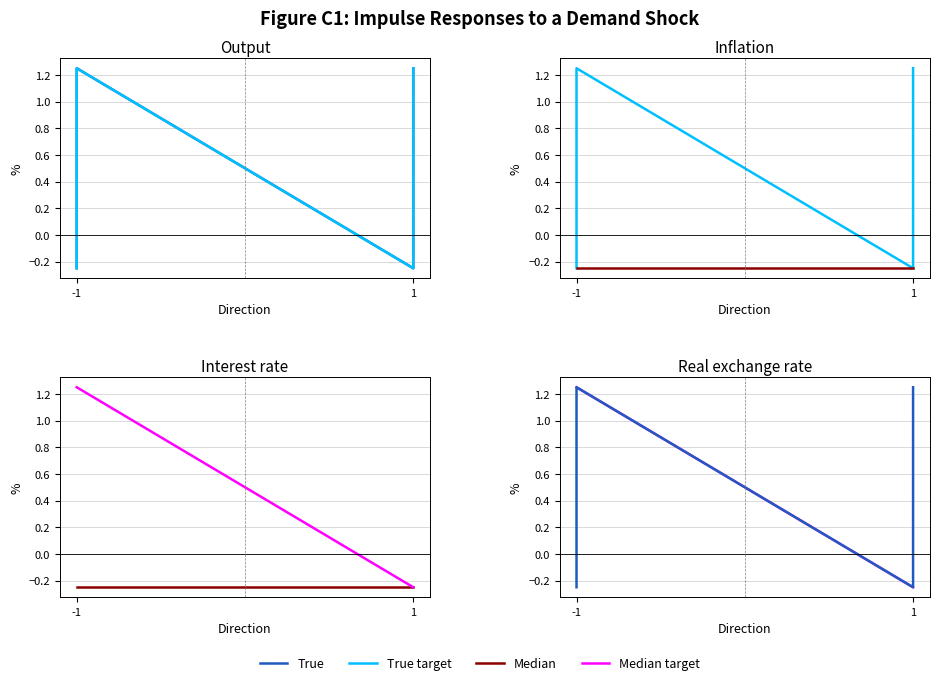

At which label does True target reach its peak?

-1